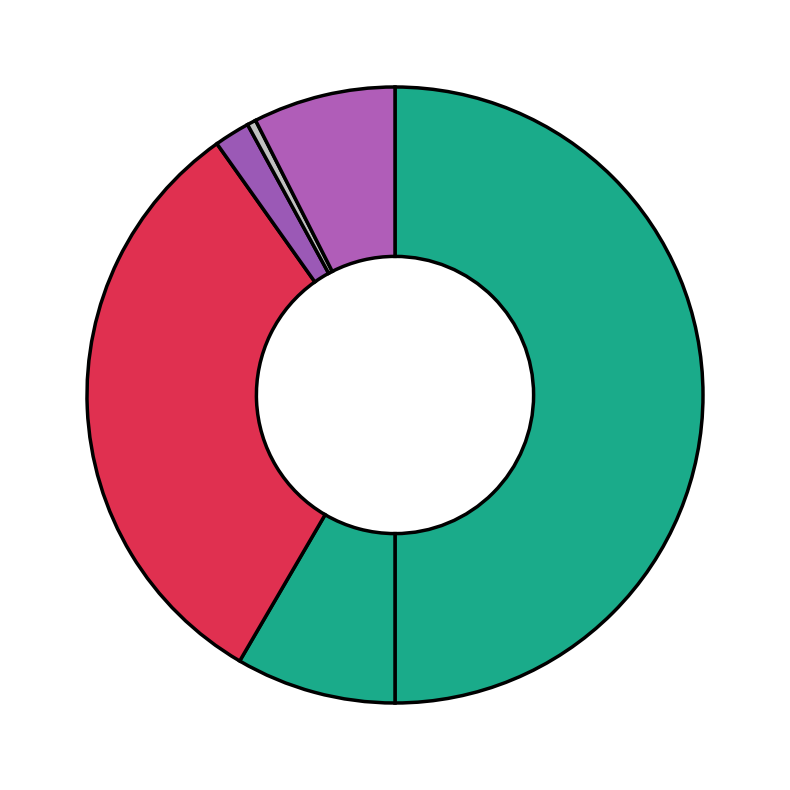

How many slices are in this pie chart?

6